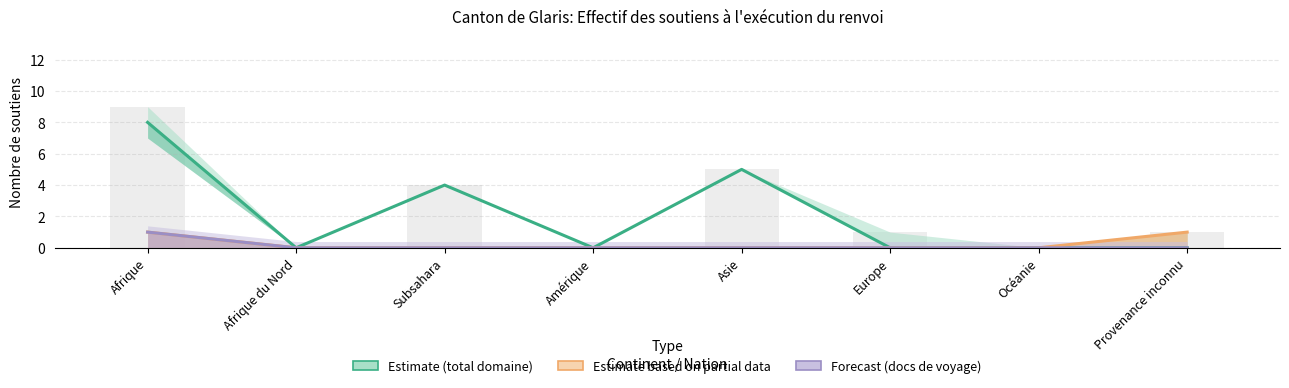

At how many categories does at least one series exceed 4?

2